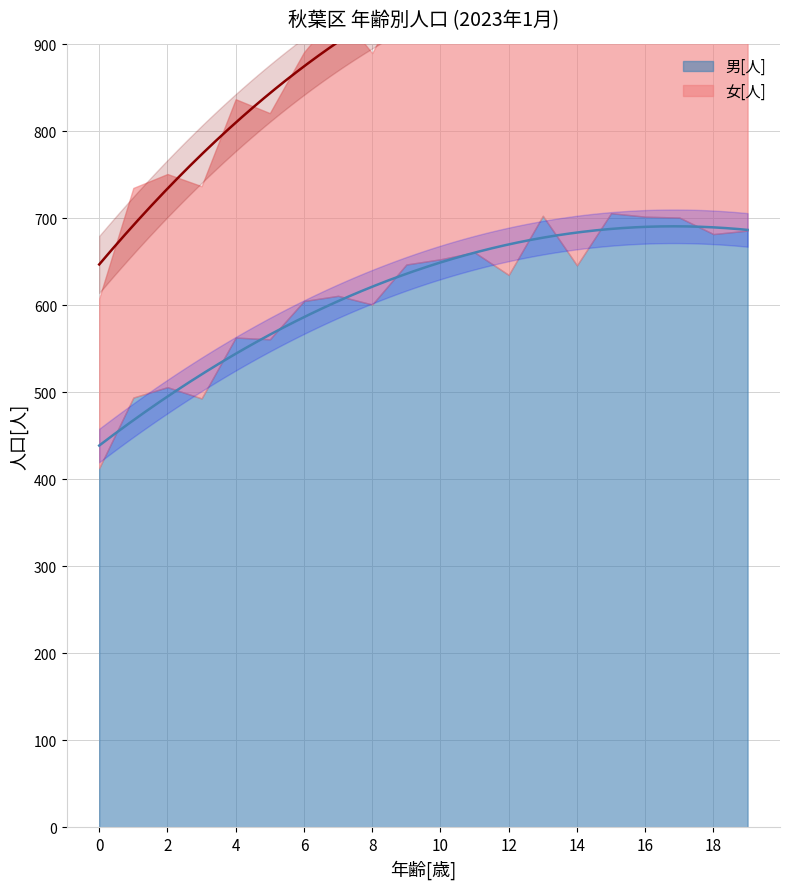

What is the approximate value of 男[人] at 1?

494